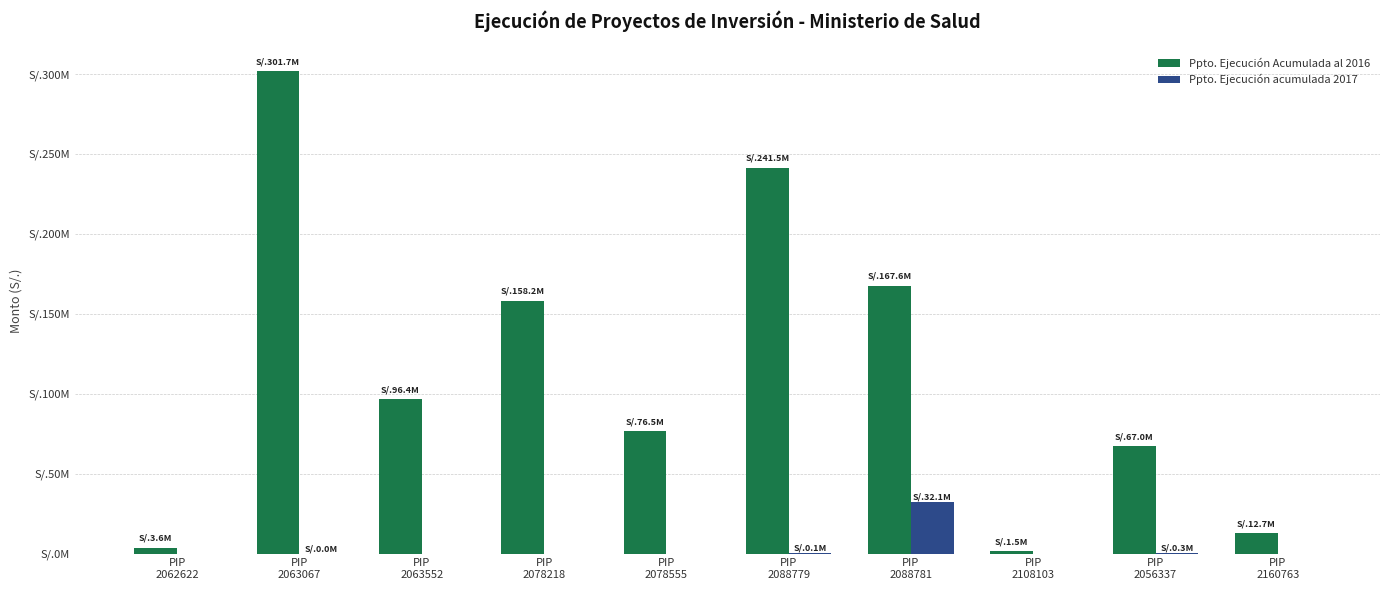

What is the label of the 9th bar from the right?

PIP
2063067